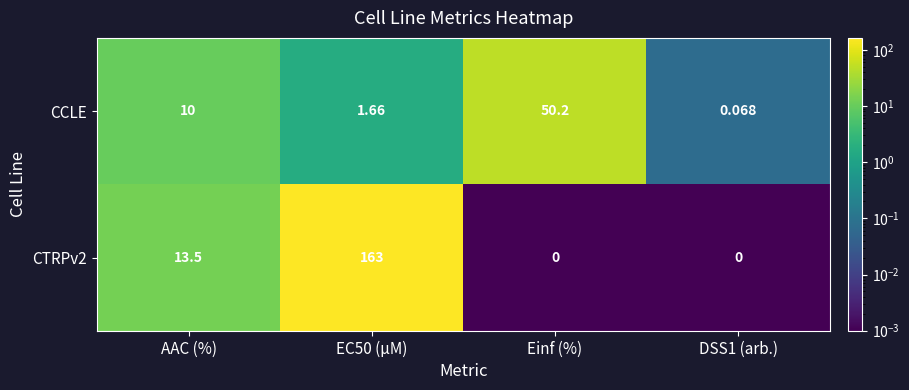

Between AAC (%) and Einf (%), which series saw the biggest shift?

CCLE